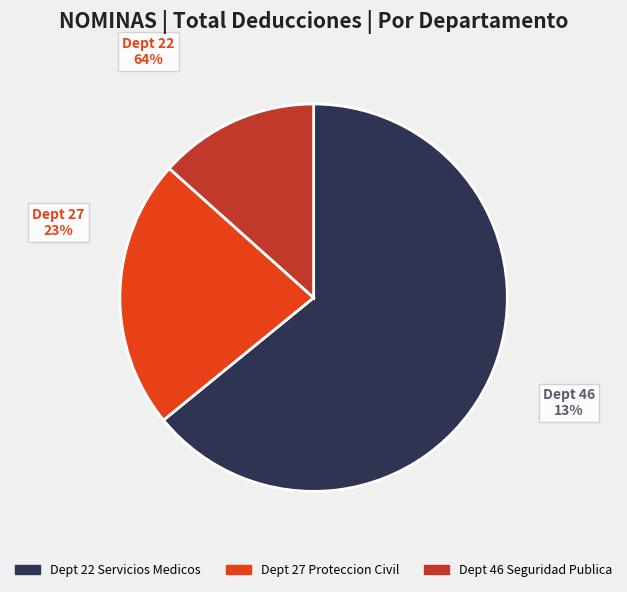

To the nearest percent, what is the average slice percentage?

33%